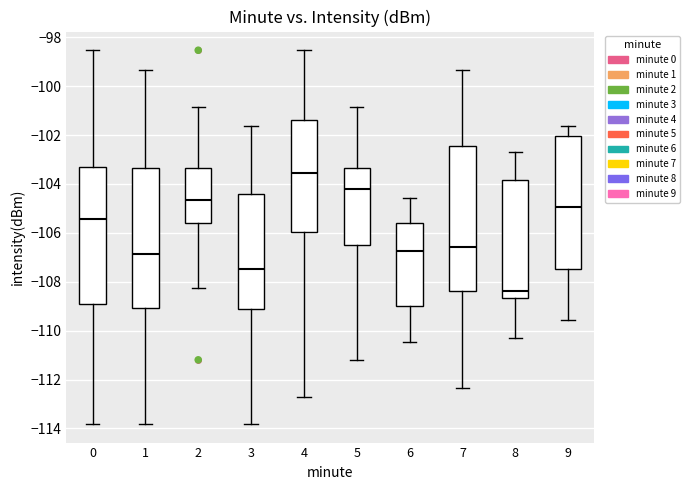

Which box's median line is the lowest?

8